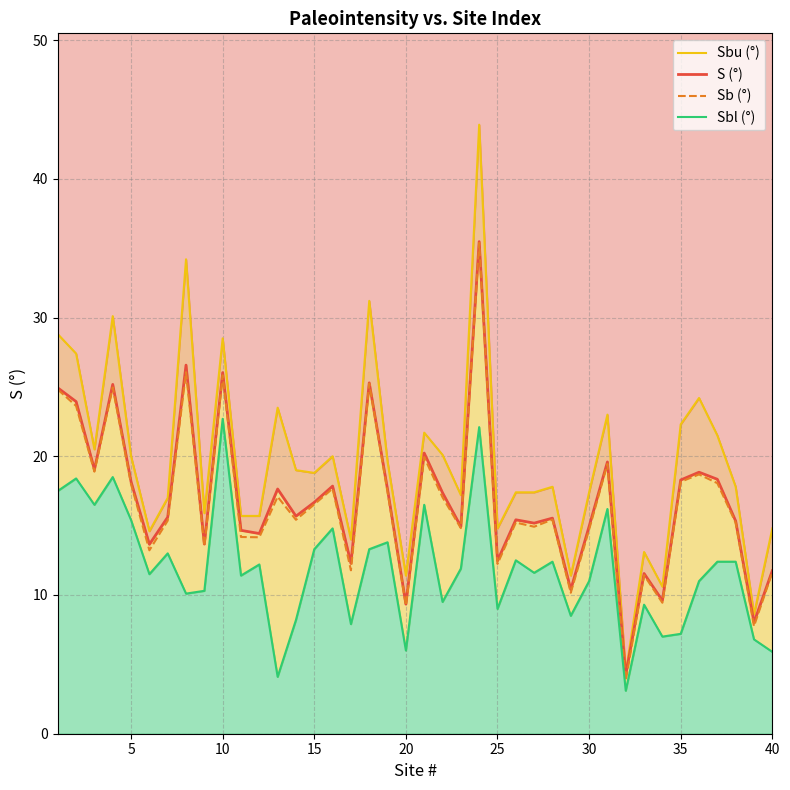

What is the average value of the Sbl (°) series?

11.9